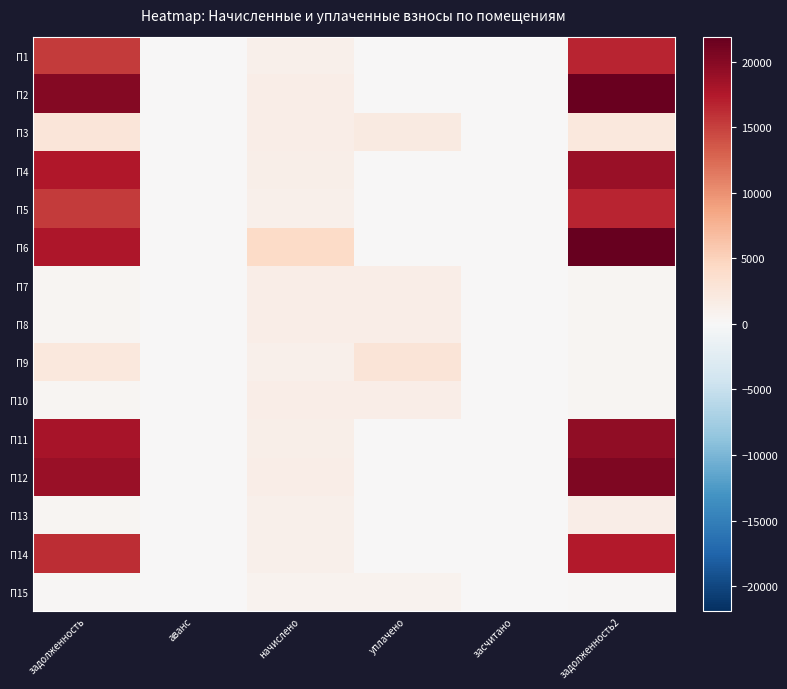

List the series in order of their peak value, highest first.

П6, П2, П12, П11, П4, П14, П1, П5, П9, П3, П8, П13, П7, П10, П15